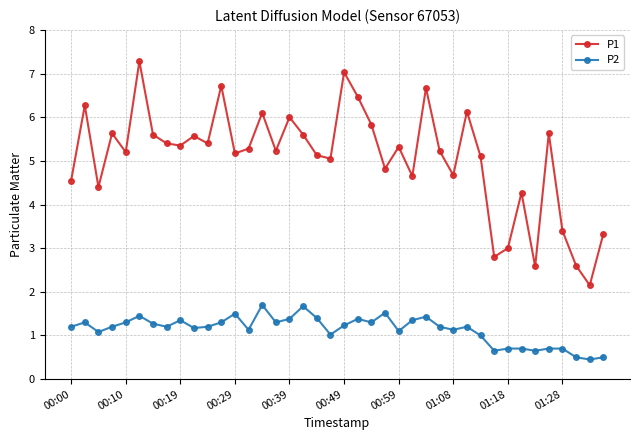

What is the minimum value shown in the chart?

0.5